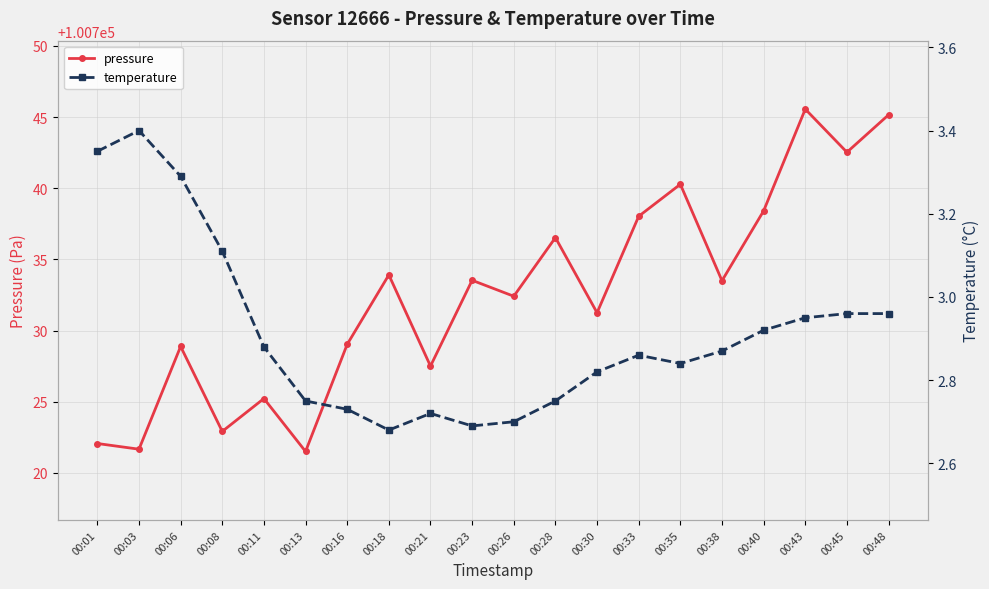

Which series has the largest total across all categories?

pressure